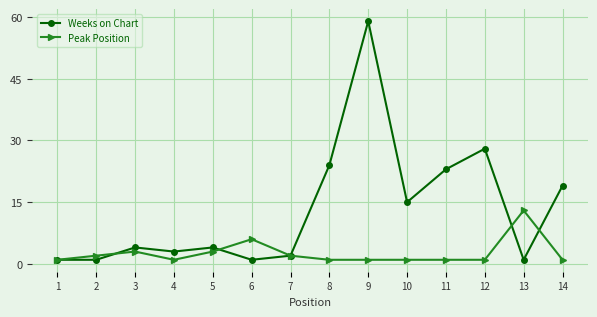

Count the number of data series in this chart.

2